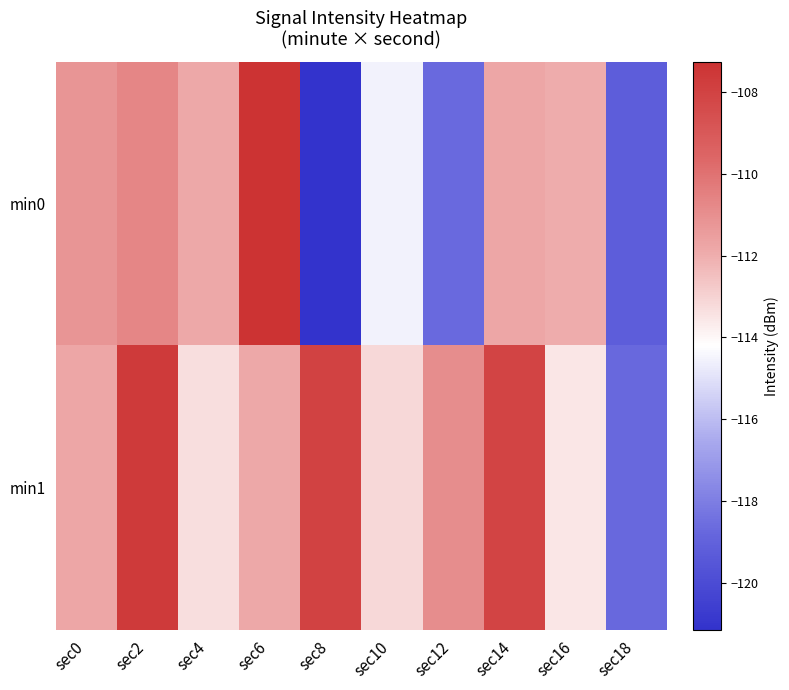

At which category does the chart reach its peak across all series?

sec6